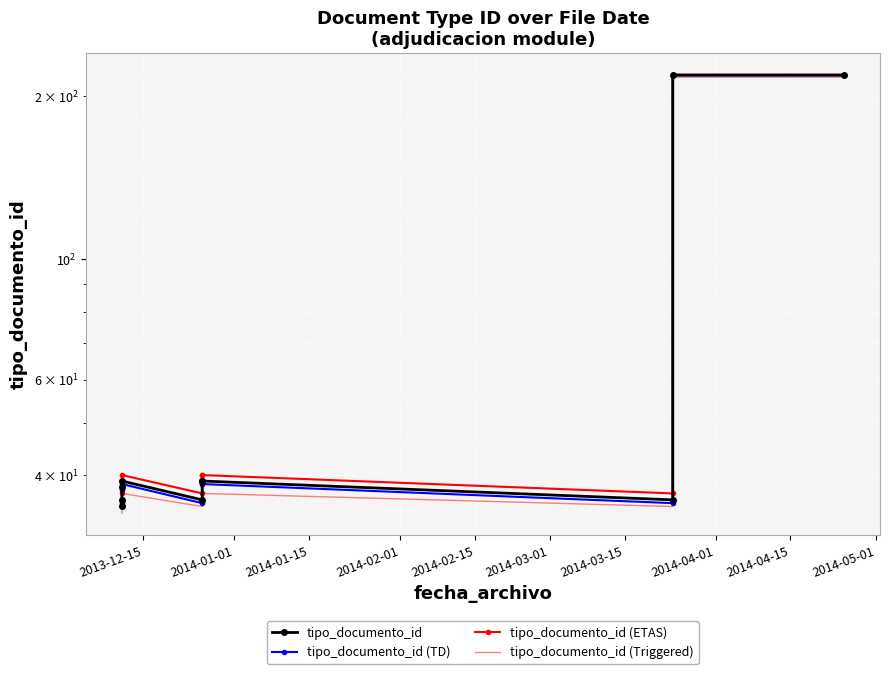

What are all the series names shown in the legend?

tipo_documento_id, tipo_documento_id (TD), tipo_documento_id (ETAS), tipo_documento_id (Triggered)